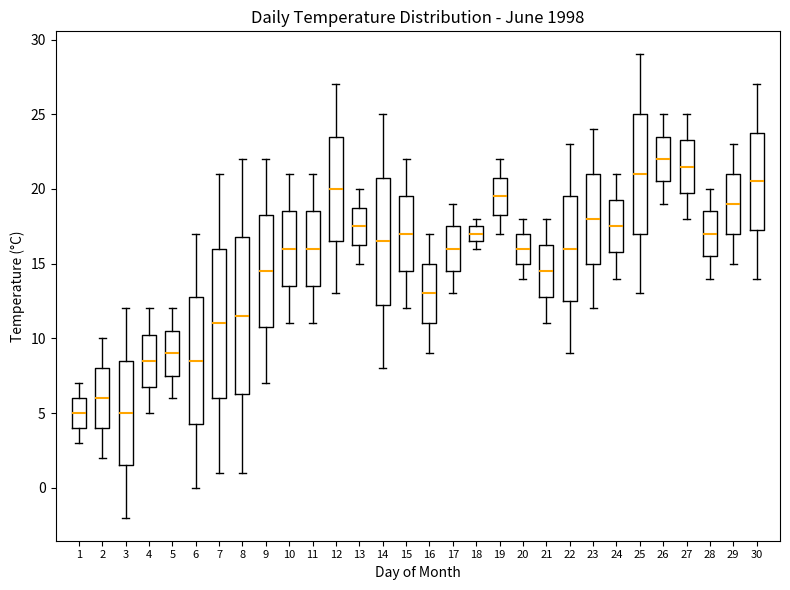

Which box is the tallest, from its lower edge to its upper edge?

8